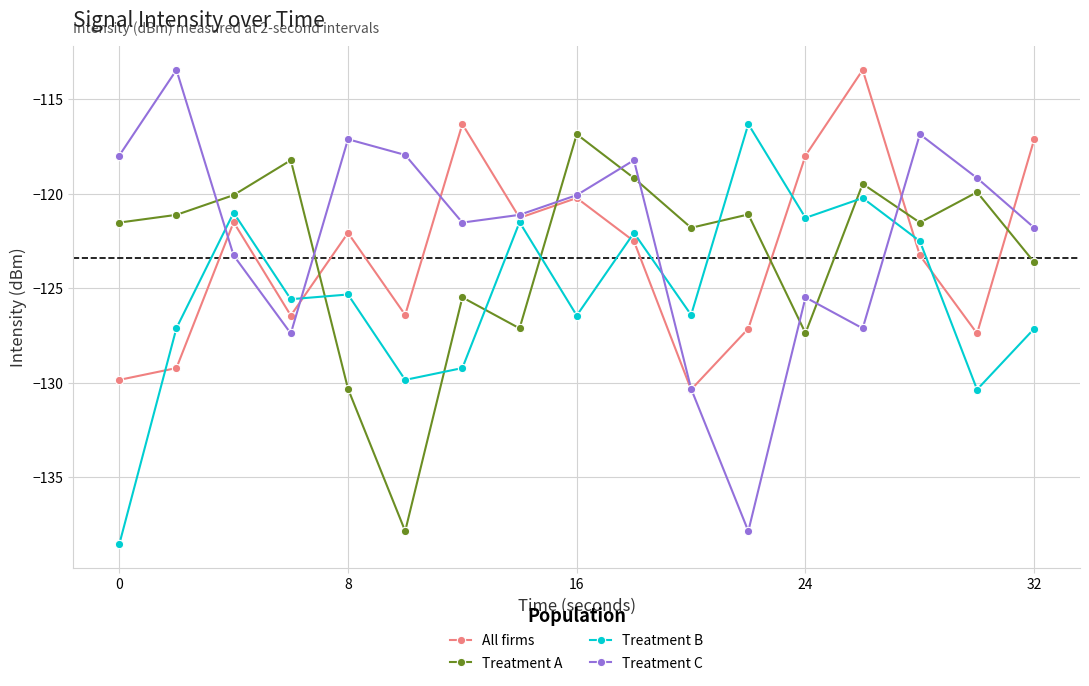

True or false: Treatment B has more than 0 interior local peaks.

True